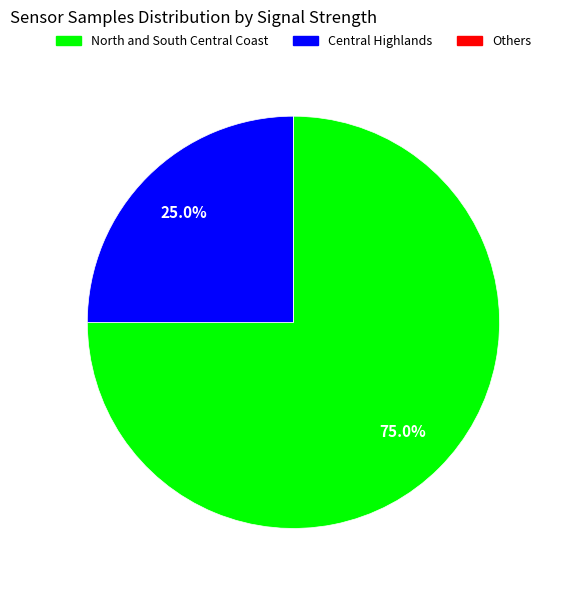

Is there any slice that represents more than half of the pie?

Yes